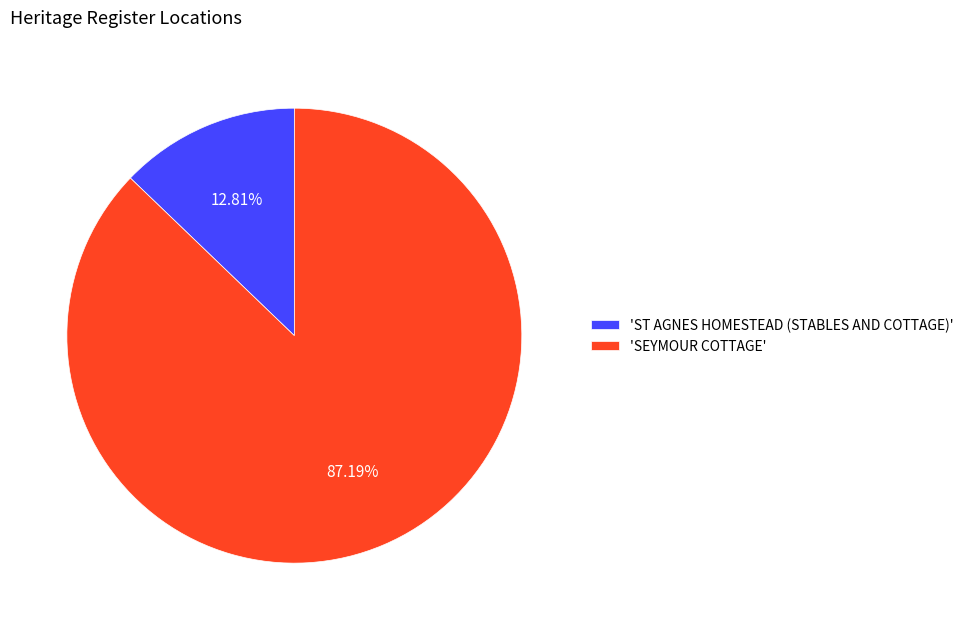

How many segments does this pie chart have?

2